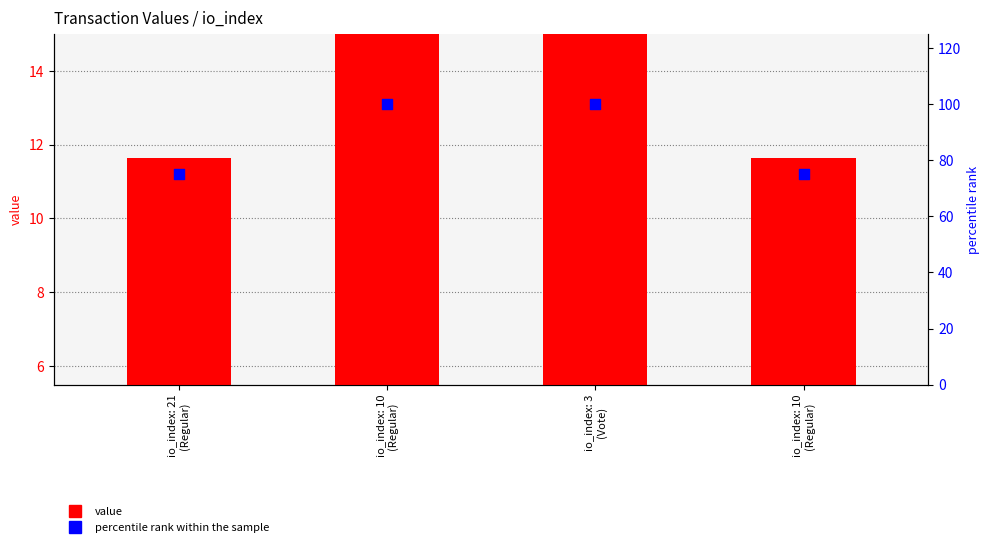

Which series has the largest Y range (max minus min)?

percentile rank within the sample